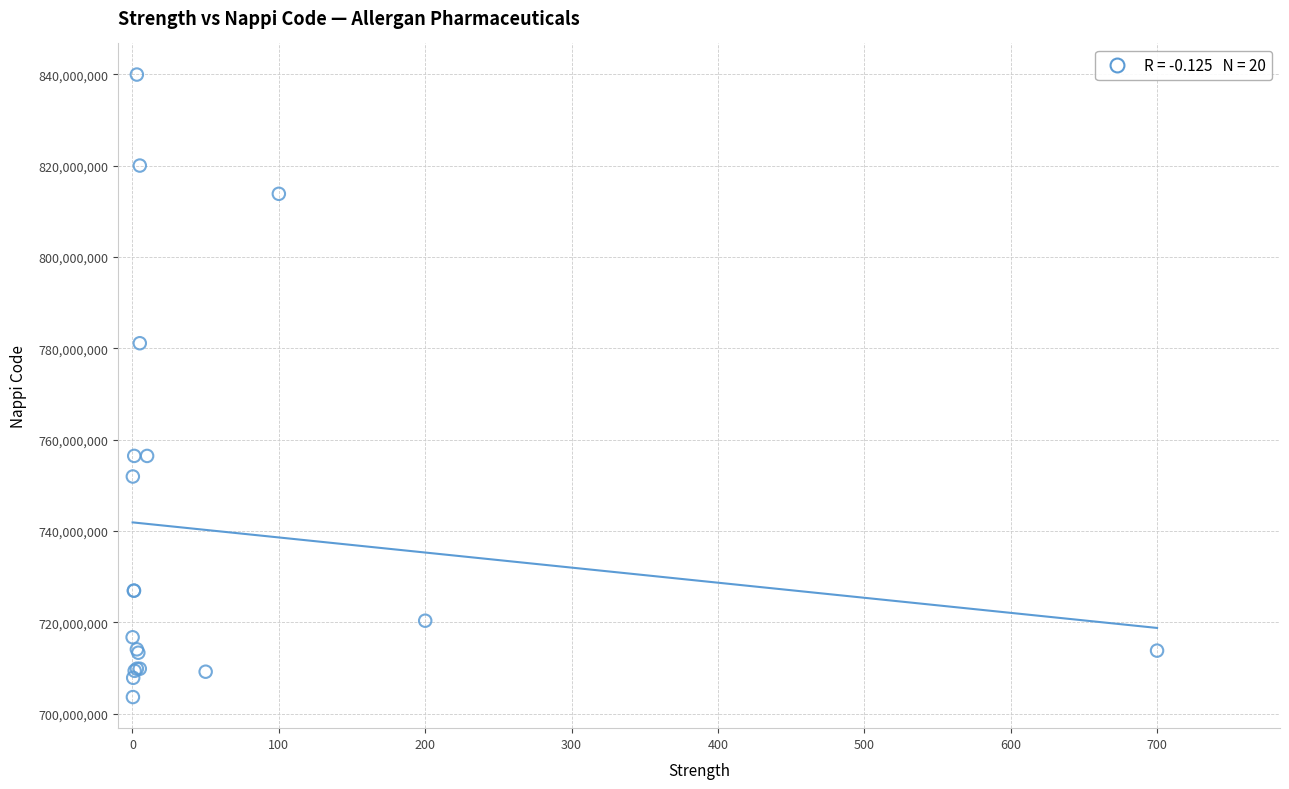

What Y value in the scatter plot is closest to 771811506?

781134005